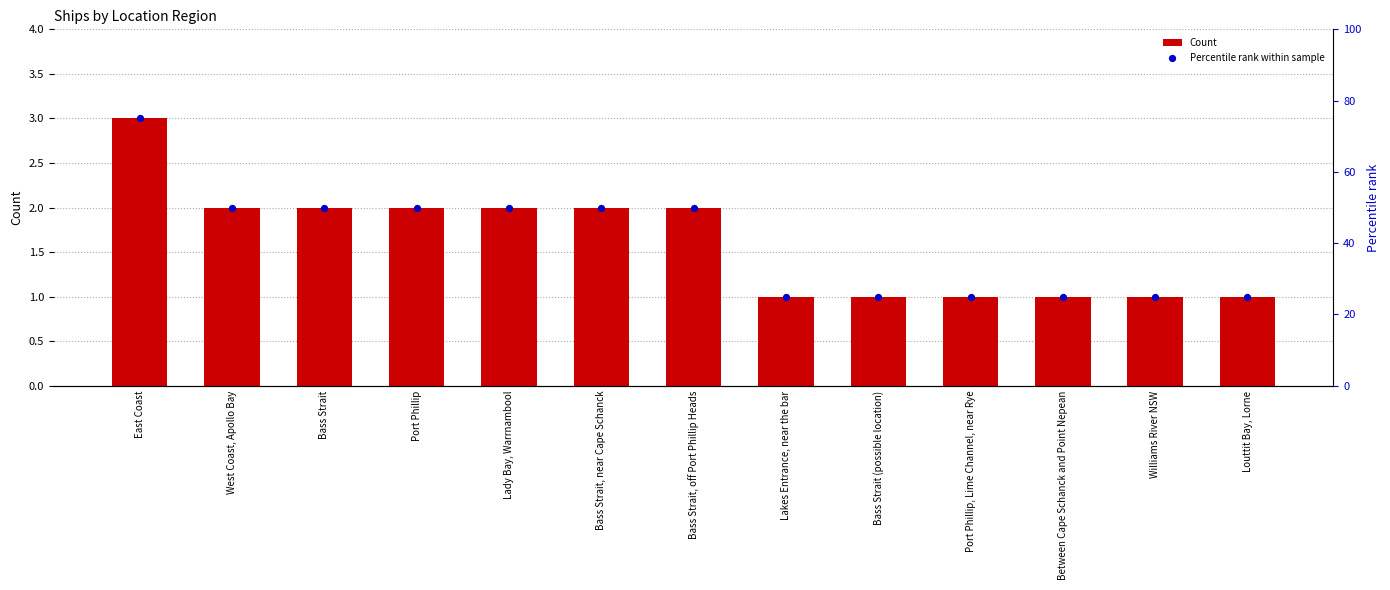

Which series has the widest spread of Y values?

Percentile rank within sample